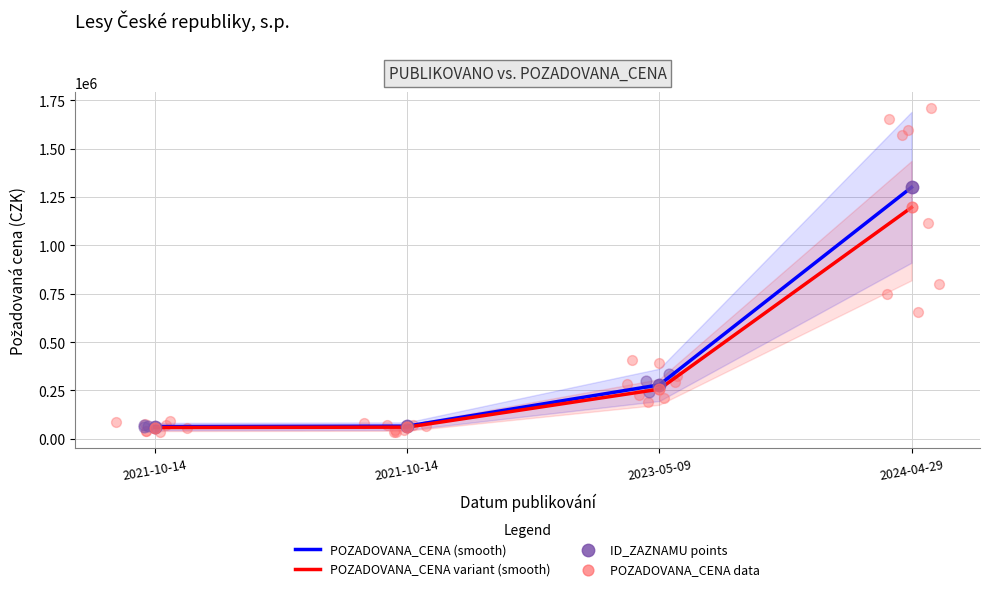

At which category is the sum across all series the highest?

2024-04-29